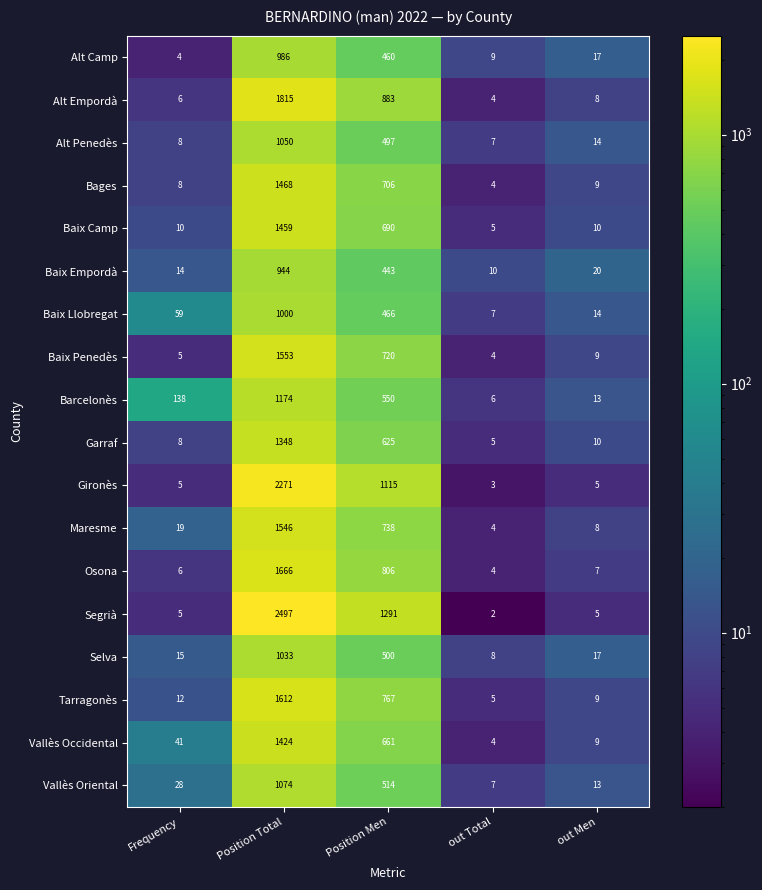

The value of Baix Penedès at Position Men is 450. True or false?

False